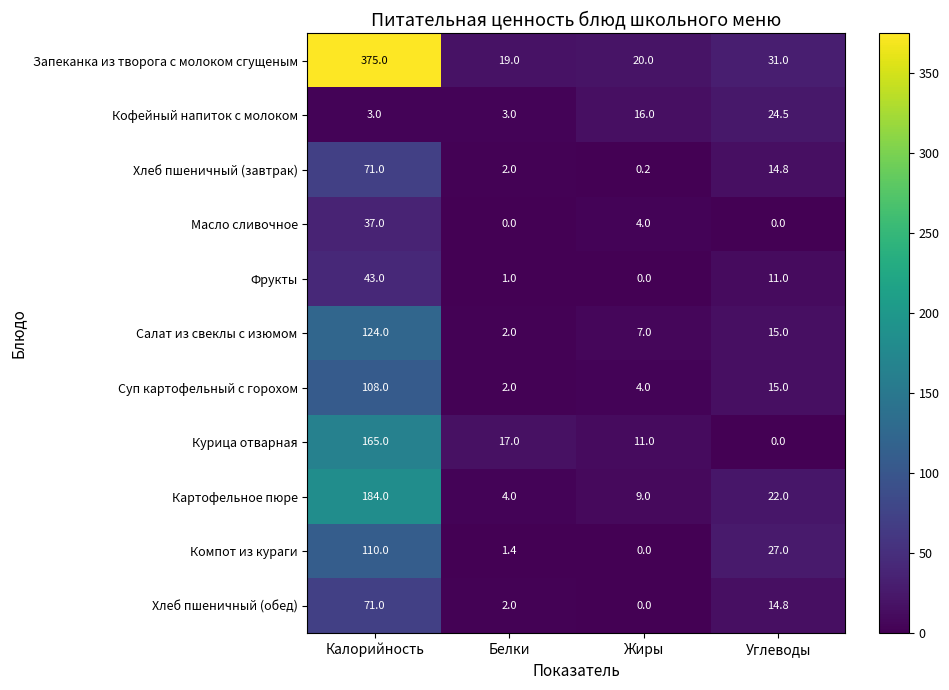

At how many categories does at least one series exceed 81?

1